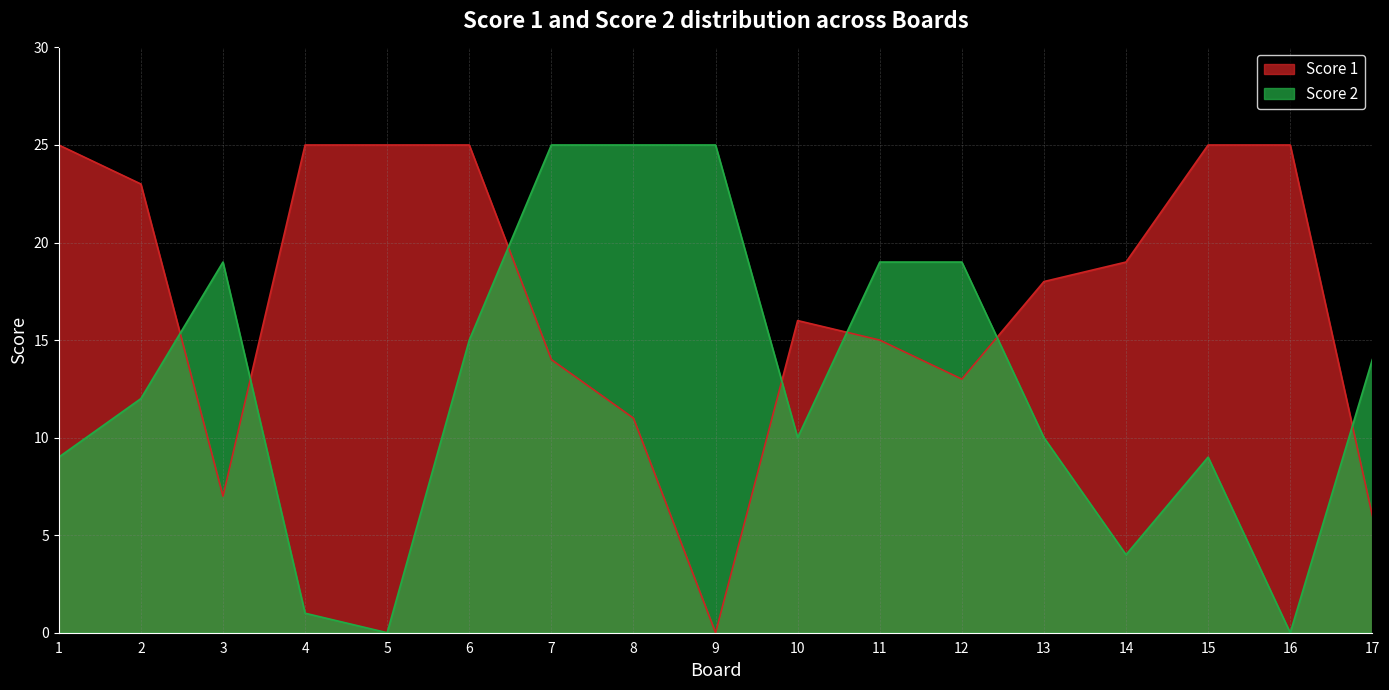

What is the difference between the highest and lowest values at 16?

25